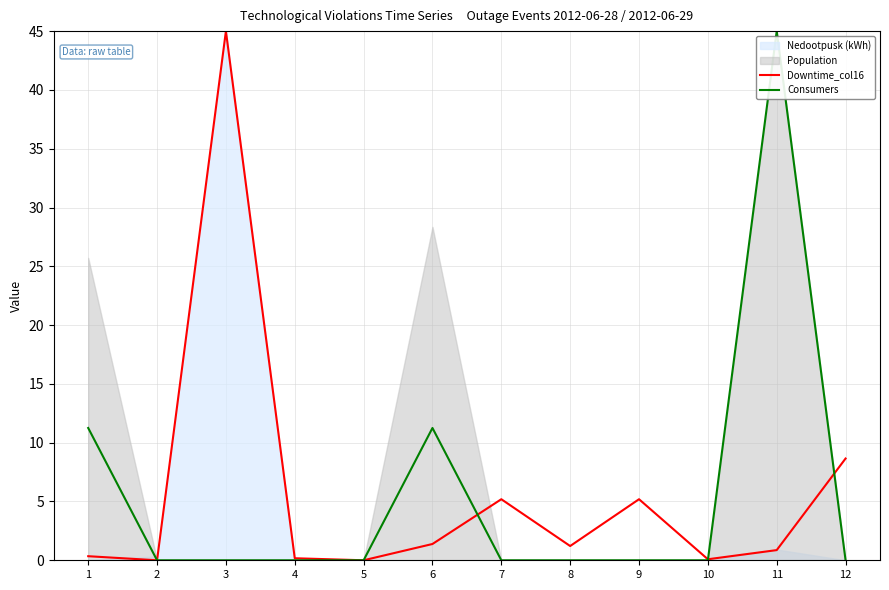

After their last crossing, which series has the higher values: Downtime_col16 or Consumers?

Downtime_col16